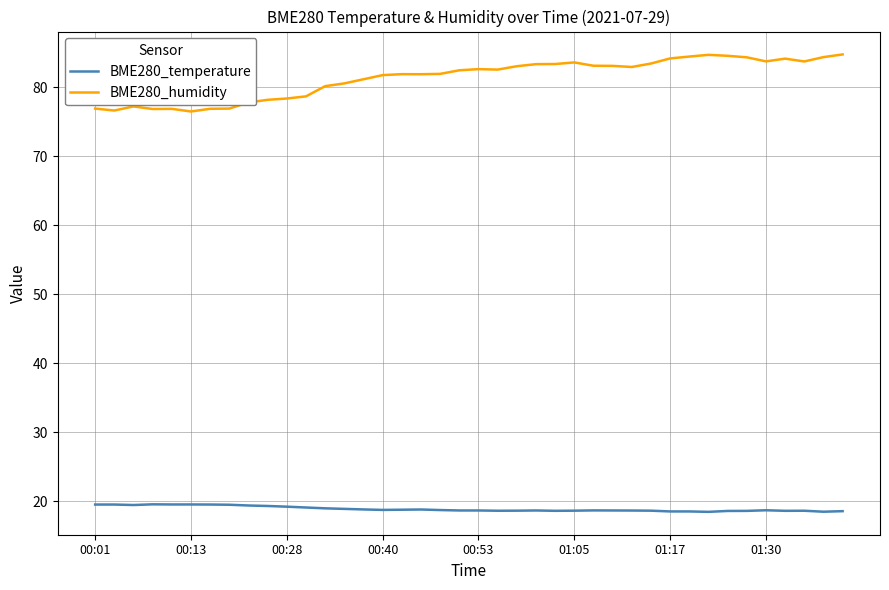

Rank the series by their maximum value, from lowest to highest.

BME280_temperature, BME280_humidity